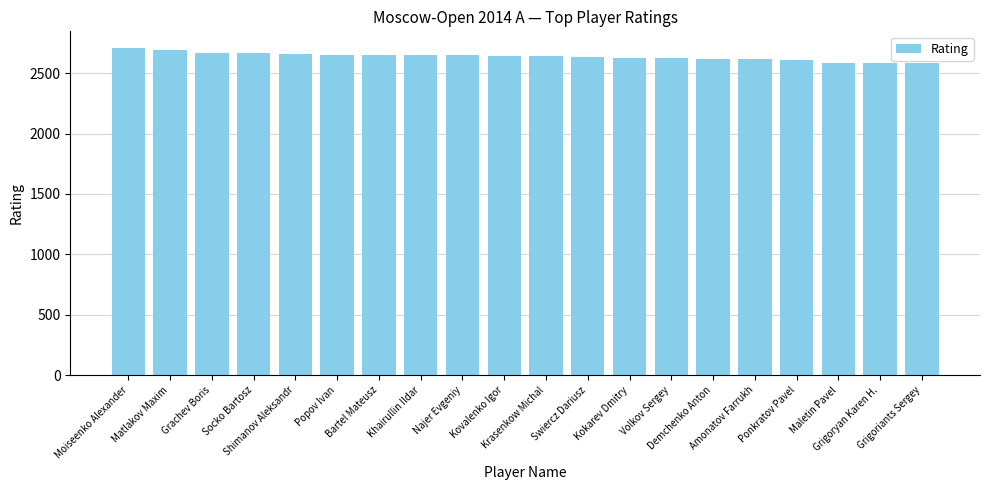

What is the average value?

2637